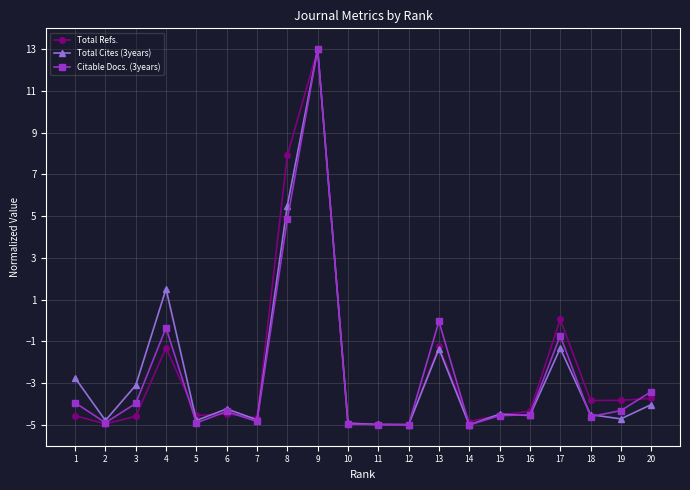

True or false: Total Refs. has more than 0 interior local peaks.

True